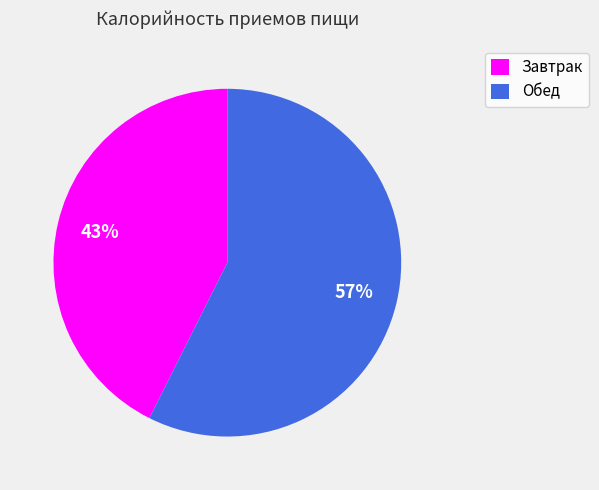

To the nearest percent, what is the combined percentage of Завтрак and Обед?

100%